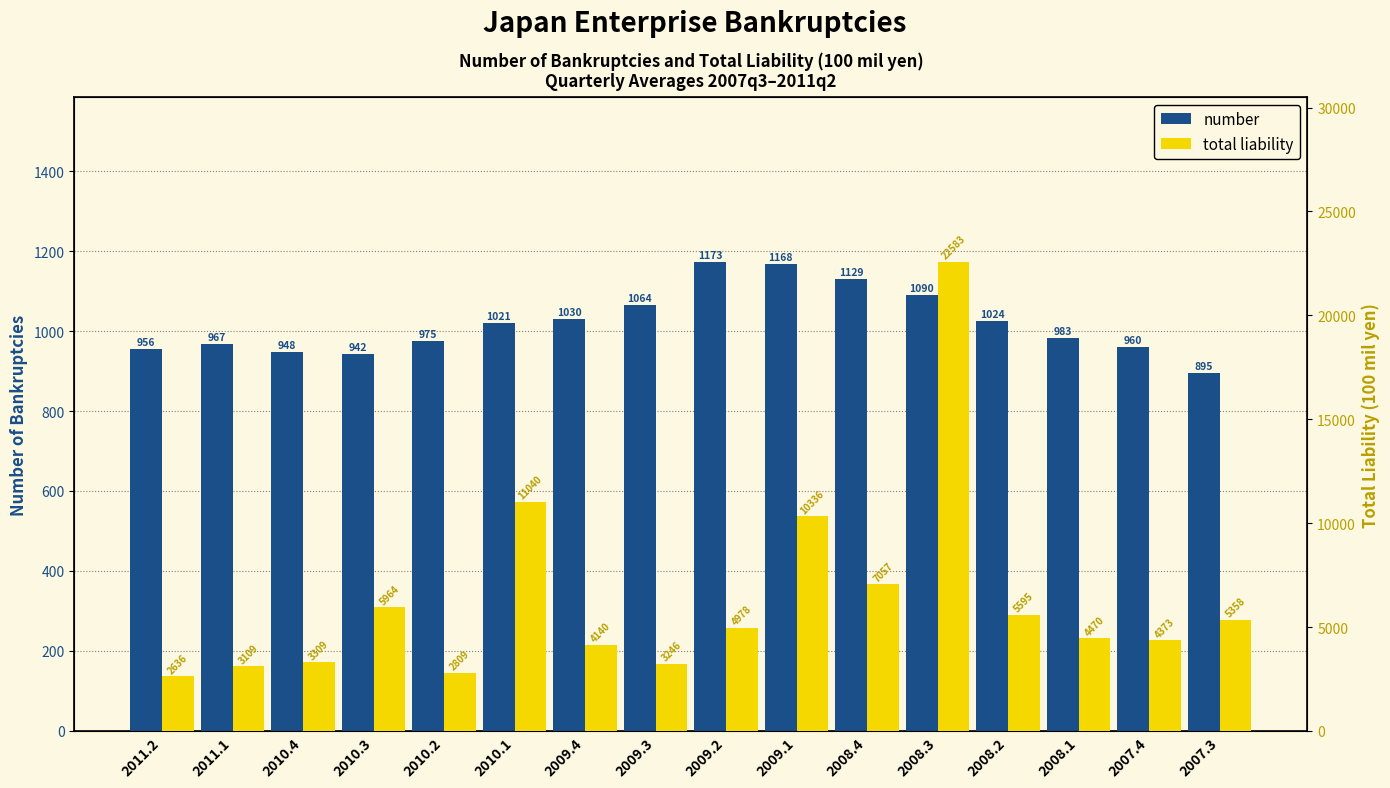

Which category has the highest value in the total liability series?

2008.3